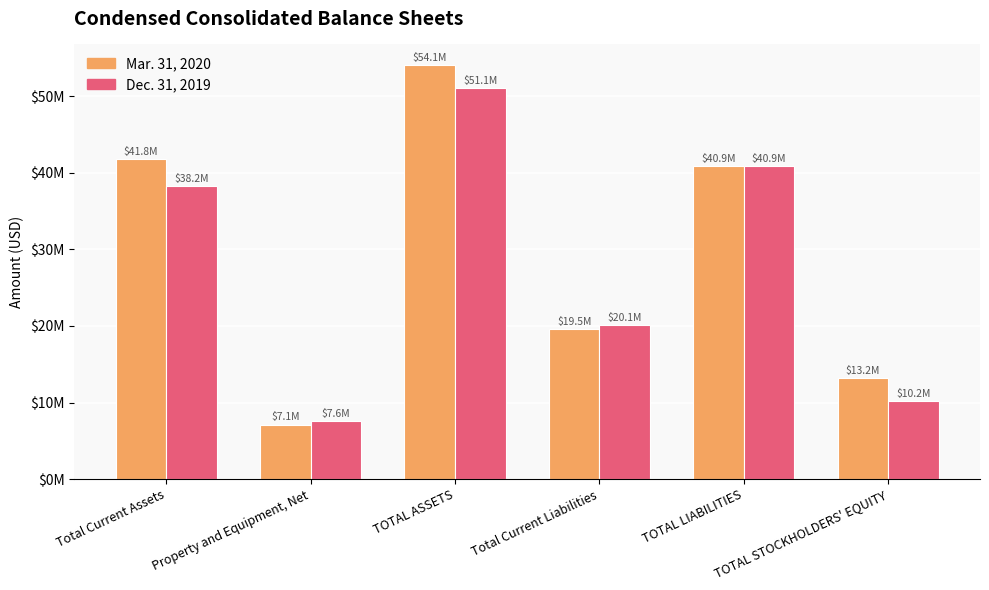

Which series has the largest total across all categories?

Mar. 31, 2020